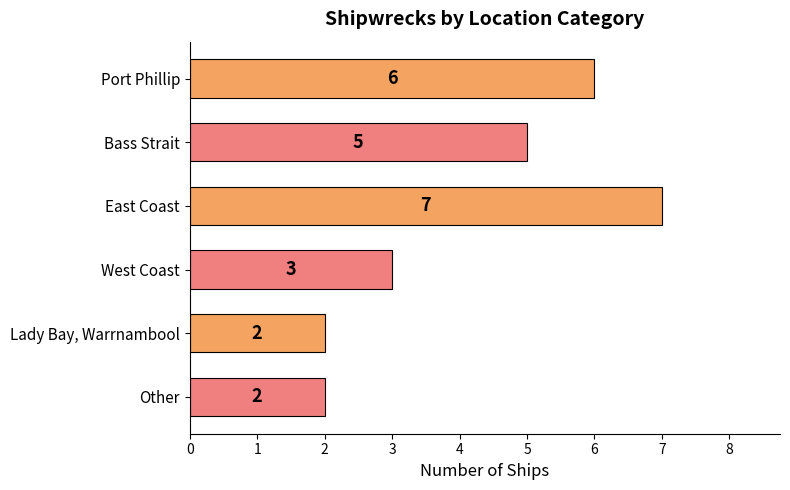

The value at West Coast is 4. True or false?

False